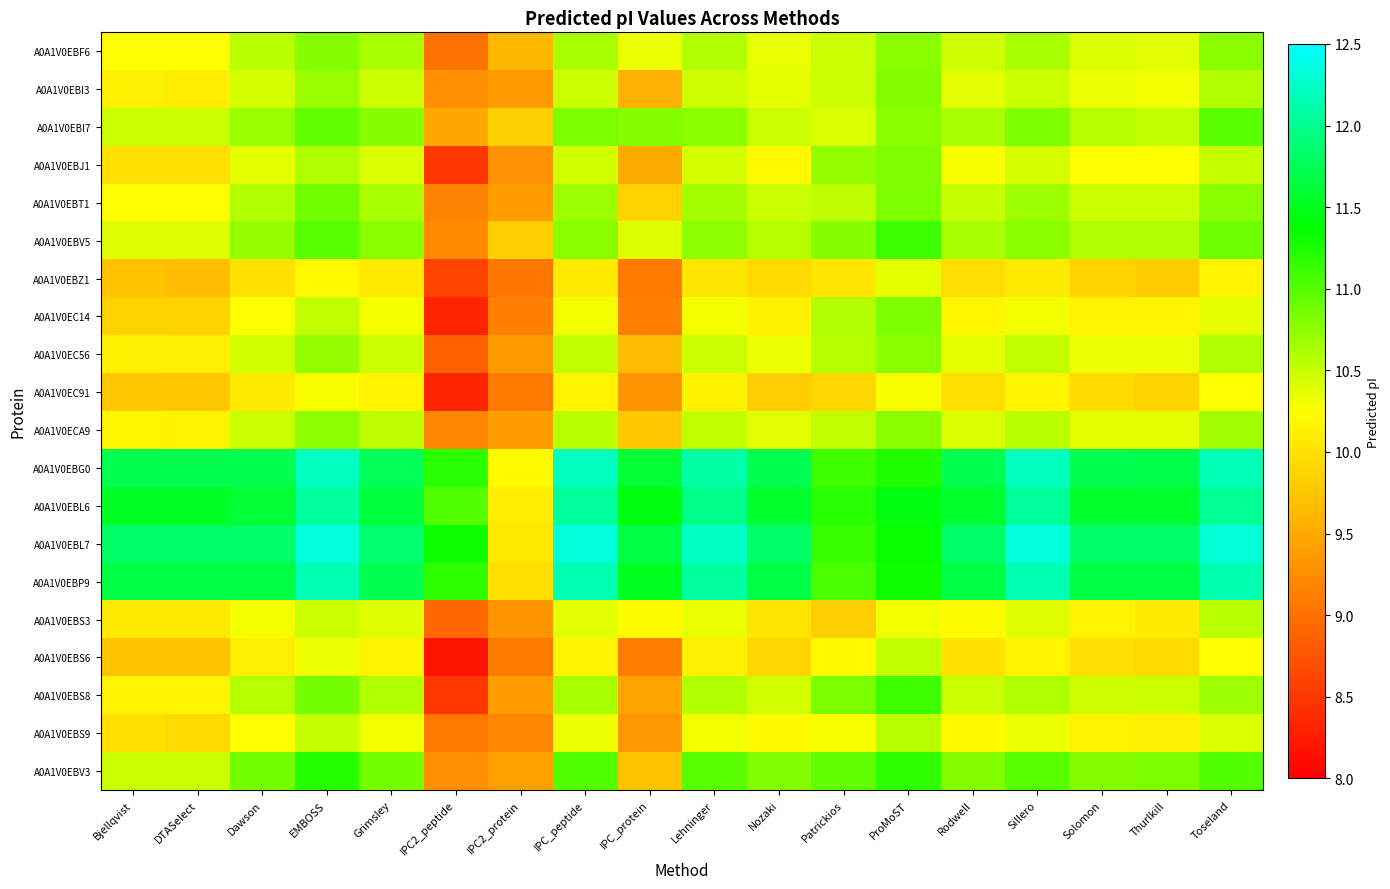

Reading left to right, what are all the values shown in this chart?

A0A1V0EBF6: Bjellqvist=10.3	DTASelect=10.3	Dawson=10.6	EMBOSS=10.8	Grimsley=10.6	IPC2_peptide=9.0	IPC2_protein=9.6	IPC_peptide=10.6	IPC_protein=10.3	Lehninger=10.6	Nozaki=10.3	Patrickios=10.5	ProMoST=10.8	Rodwell=10.5	Sillero=10.6	Solomon=10.4	Thurlkill=10.4	Toseland=10.8
A0A1V0EBI3: Bjellqvist=10.1	DTASelect=10.1	Dawson=10.4	EMBOSS=10.7	Grimsley=10.5	IPC2_peptide=9.3	IPC2_protein=9.4	IPC_peptide=10.5	IPC_protein=9.6	Lehninger=10.5	Nozaki=10.4	Patrickios=10.5	ProMoST=10.8	Rodwell=10.4	Sillero=10.5	Solomon=10.3	Thurlkill=10.3	Toseland=10.6
A0A1V0EBI7: Bjellqvist=10.5	DTASelect=10.5	Dawson=10.7	EMBOSS=10.9	Grimsley=10.8	IPC2_peptide=9.5	IPC2_protein=9.8	IPC_peptide=10.8	IPC_protein=10.8	Lehninger=10.8	Nozaki=10.5	Patrickios=10.4	ProMoST=10.8	Rodwell=10.6	Sillero=10.8	Solomon=10.6	Thurlkill=10.5	Toseland=11.0
A0A1V0EBJ1: Bjellqvist=10.0	DTASelect=10.0	Dawson=10.4	EMBOSS=10.6	Grimsley=10.4	IPC2_peptide=8.5	IPC2_protein=9.3	IPC_peptide=10.5	IPC_protein=9.5	Lehninger=10.4	Nozaki=10.2	Patrickios=10.7	ProMoST=10.8	Rodwell=10.3	Sillero=10.4	Solomon=10.2	Thurlkill=10.2	Toseland=10.5
A0A1V0EBT1: Bjellqvist=10.3	DTASelect=10.2	Dawson=10.6	EMBOSS=10.9	Grimsley=10.6	IPC2_peptide=9.2	IPC2_protein=9.4	IPC_peptide=10.7	IPC_protein=9.9	Lehninger=10.6	Nozaki=10.5	Patrickios=10.5	ProMoST=10.8	Rodwell=10.5	Sillero=10.7	Solomon=10.5	Thurlkill=10.5	Toseland=10.8
A0A1V0EBV5: Bjellqvist=10.4	DTASelect=10.4	Dawson=10.7	EMBOSS=11.0	Grimsley=10.8	IPC2_peptide=9.2	IPC2_protein=9.8	IPC_peptide=10.8	IPC_protein=10.4	Lehninger=10.7	Nozaki=10.6	Patrickios=10.8	ProMoST=11.1	Rodwell=10.6	Sillero=10.8	Solomon=10.6	Thurlkill=10.6	Toseland=10.9
A0A1V0EBZ1: Bjellqvist=9.7	DTASelect=9.7	Dawson=10.0	EMBOSS=10.2	Grimsley=10.1	IPC2_peptide=8.6	IPC2_protein=9.0	IPC_peptide=10.1	IPC_protein=9.1	Lehninger=10.0	Nozaki=9.9	Patrickios=10.0	ProMoST=10.4	Rodwell=10.0	Sillero=10.1	Solomon=9.9	Thurlkill=9.8	Toseland=10.1
A0A1V0EC14: Bjellqvist=9.9	DTASelect=9.9	Dawson=10.3	EMBOSS=10.5	Grimsley=10.3	IPC2_peptide=8.3	IPC2_protein=9.1	IPC_peptide=10.3	IPC_protein=9.1	Lehninger=10.3	Nozaki=10.1	Patrickios=10.6	ProMoST=10.8	Rodwell=10.2	Sillero=10.3	Solomon=10.1	Thurlkill=10.2	Toseland=10.4
A0A1V0EC56: Bjellqvist=10.1	DTASelect=10.1	Dawson=10.5	EMBOSS=10.7	Grimsley=10.5	IPC2_peptide=8.9	IPC2_protein=9.4	IPC_peptide=10.5	IPC_protein=9.7	Lehninger=10.5	Nozaki=10.3	Patrickios=10.6	ProMoST=10.8	Rodwell=10.4	Sillero=10.5	Solomon=10.3	Thurlkill=10.3	Toseland=10.6
A0A1V0EC91: Bjellqvist=9.8	DTASelect=9.8	Dawson=10.1	EMBOSS=10.3	Grimsley=10.2	IPC2_peptide=8.3	IPC2_protein=9.1	IPC_peptide=10.1	IPC_protein=9.3	Lehninger=10.1	Nozaki=9.8	Patrickios=9.9	ProMoST=10.3	Rodwell=10.0	Sillero=10.2	Solomon=9.9	Thurlkill=9.9	Toseland=10.3
A0A1V0ECA9: Bjellqvist=10.2	DTASelect=10.1	Dawson=10.5	EMBOSS=10.7	Grimsley=10.5	IPC2_peptide=9.2	IPC2_protein=9.4	IPC_peptide=10.6	IPC_protein=9.8	Lehninger=10.5	Nozaki=10.4	Patrickios=10.5	ProMoST=10.8	Rodwell=10.4	Sillero=10.6	Solomon=10.4	Thurlkill=10.4	Toseland=10.7
A0A1V0EBG0: Bjellqvist=11.7	DTASelect=11.7	Dawson=11.7	EMBOSS=12.2	Grimsley=11.8	IPC2_peptide=11.2	IPC2_protein=10.2	IPC_peptide=12.2	IPC_protein=11.6	Lehninger=12.1	Nozaki=11.7	Patrickios=11.1	ProMoST=11.2	Rodwell=11.7	Sillero=12.2	Solomon=11.7	Thurlkill=11.7	Toseland=12.2
A0A1V0EBL6: Bjellqvist=11.6	DTASelect=11.6	Dawson=11.6	EMBOSS=12.1	Grimsley=11.6	IPC2_peptide=11.0	IPC2_protein=10.1	IPC_peptide=12.0	IPC_protein=11.4	Lehninger=12.0	Nozaki=11.6	Patrickios=11.2	ProMoST=11.4	Rodwell=11.6	Sillero=12.0	Solomon=11.6	Thurlkill=11.6	Toseland=12.0
A0A1V0EBL7: Bjellqvist=11.8	DTASelect=11.8	Dawson=11.8	EMBOSS=12.3	Grimsley=11.9	IPC2_peptide=11.3	IPC2_protein=10.0	IPC_peptide=12.3	IPC_protein=11.7	Lehninger=12.2	Nozaki=11.8	Patrickios=11.1	ProMoST=11.3	Rodwell=11.8	Sillero=12.3	Solomon=11.8	Thurlkill=11.8	Toseland=12.3
A0A1V0EBP9: Bjellqvist=11.7	DTASelect=11.7	Dawson=11.7	EMBOSS=12.2	Grimsley=11.7	IPC2_peptide=11.2	IPC2_protein=10.0	IPC_peptide=12.2	IPC_protein=11.5	Lehninger=12.1	Nozaki=11.7	Patrickios=11.1	ProMoST=11.3	Rodwell=11.7	Sillero=12.2	Solomon=11.7	Thurlkill=11.7	Toseland=12.1
A0A1V0EBS3: Bjellqvist=10.1	DTASelect=10.1	Dawson=10.3	EMBOSS=10.5	Grimsley=10.4	IPC2_peptide=8.9	IPC2_protein=9.3	IPC_peptide=10.4	IPC_protein=10.2	Lehninger=10.3	Nozaki=10.0	Patrickios=9.8	ProMoST=10.3	Rodwell=10.2	Sillero=10.4	Solomon=10.1	Thurlkill=10.1	Toseland=10.6
A0A1V0EBS6: Bjellqvist=9.7	DTASelect=9.7	Dawson=10.1	EMBOSS=10.3	Grimsley=10.2	IPC2_peptide=8.2	IPC2_protein=9.1	IPC_peptide=10.1	IPC_protein=9.1	Lehninger=10.1	Nozaki=9.9	Patrickios=10.2	ProMoST=10.5	Rodwell=10.0	Sillero=10.1	Solomon=10.0	Thurlkill=9.9	Toseland=10.2
A0A1V0EBS8: Bjellqvist=10.2	DTASelect=10.2	Dawson=10.6	EMBOSS=10.9	Grimsley=10.6	IPC2_peptide=8.5	IPC2_protein=9.4	IPC_peptide=10.6	IPC_protein=9.4	Lehninger=10.6	Nozaki=10.5	Patrickios=10.8	ProMoST=11.1	Rodwell=10.5	Sillero=10.6	Solomon=10.5	Thurlkill=10.5	Toseland=10.7
A0A1V0EBS9: Bjellqvist=10.0	DTASelect=9.9	Dawson=10.3	EMBOSS=10.5	Grimsley=10.3	IPC2_peptide=9.1	IPC2_protein=9.2	IPC_peptide=10.3	IPC_protein=9.3	Lehninger=10.3	Nozaki=10.2	Patrickios=10.3	ProMoST=10.6	Rodwell=10.2	Sillero=10.3	Solomon=10.1	Thurlkill=10.1	Toseland=10.4
A0A1V0EBV3: Bjellqvist=10.5	DTASelect=10.5	Dawson=10.9	EMBOSS=11.2	Grimsley=10.9	IPC2_peptide=9.3	IPC2_protein=9.4	IPC_peptide=11.0	IPC_protein=9.7	Lehninger=11.0	Nozaki=10.8	Patrickios=10.9	ProMoST=11.2	Rodwell=10.8	Sillero=11.0	Solomon=10.8	Thurlkill=10.8	Toseland=11.0